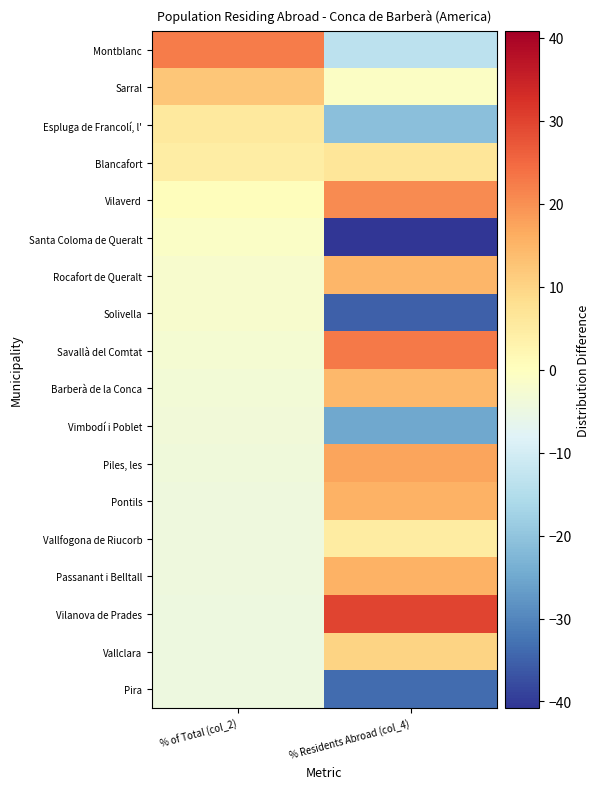

Count the number of data series in this chart.

18